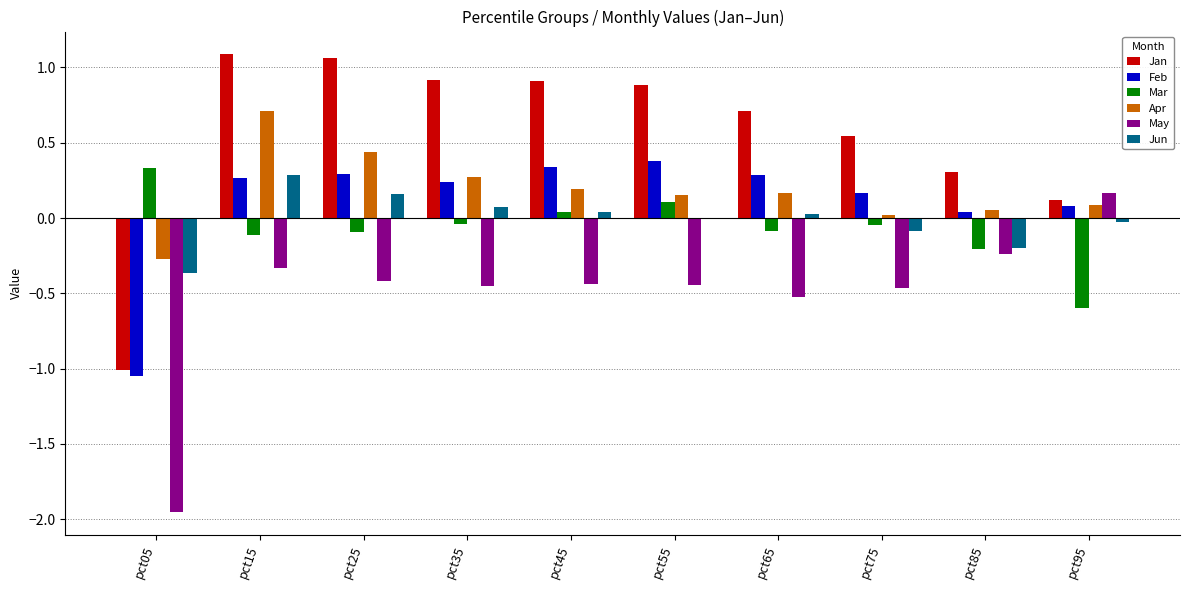

Is it true that Apr equals 0.3 at pct35?

True